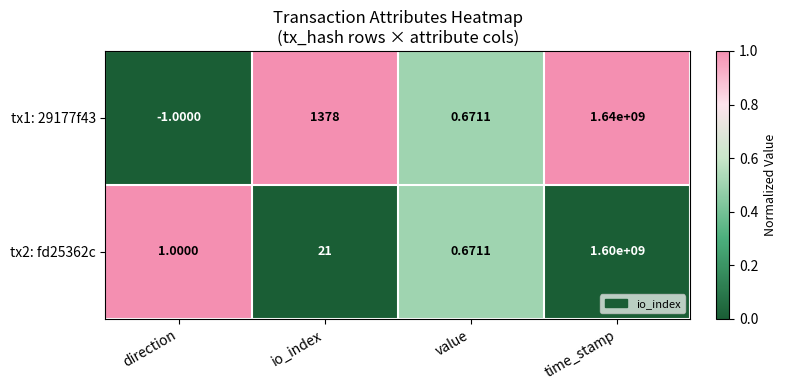

What is the difference between the highest and lowest values at time_stamp?

40000000.0